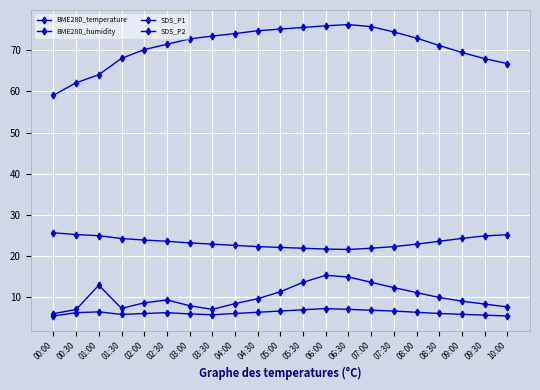

Where is BME280_temperature nearest to the value 23?

03:00